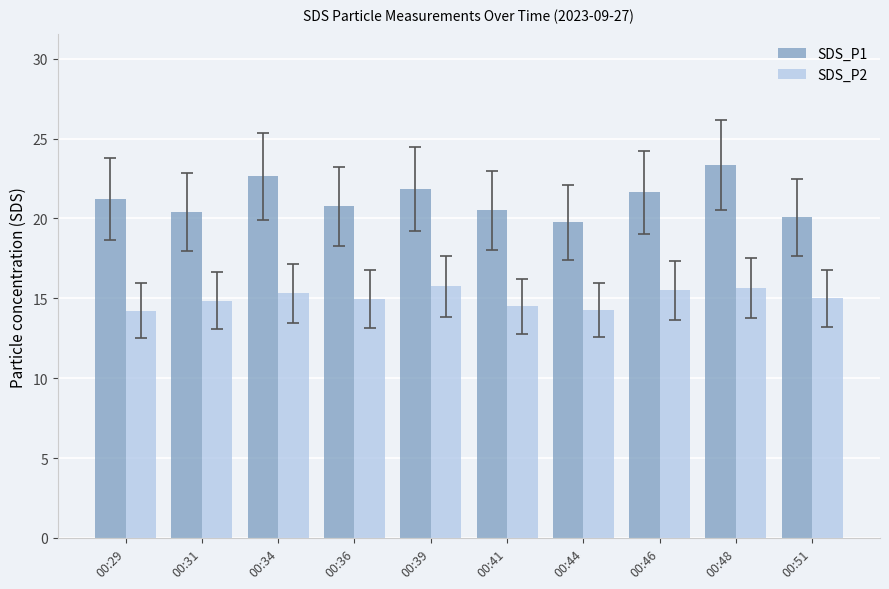

Rank the series at 00:44 from lowest to highest value.

SDS_P2, SDS_P1